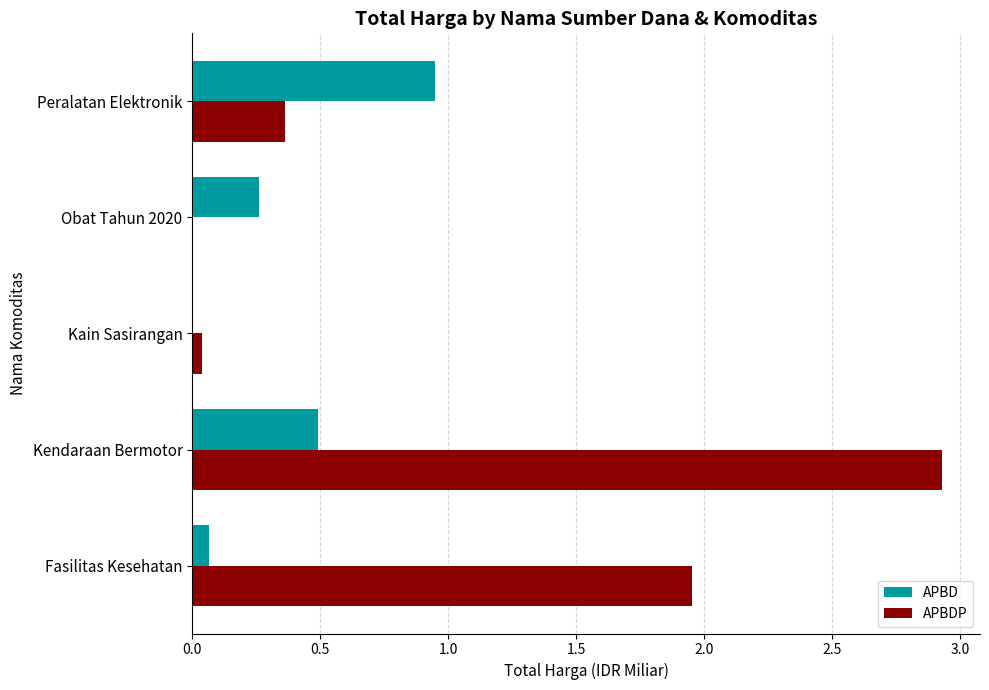

Between Fasilitas Kesehatan and Obat Tahun 2020, which series saw the biggest shift?

APBDP